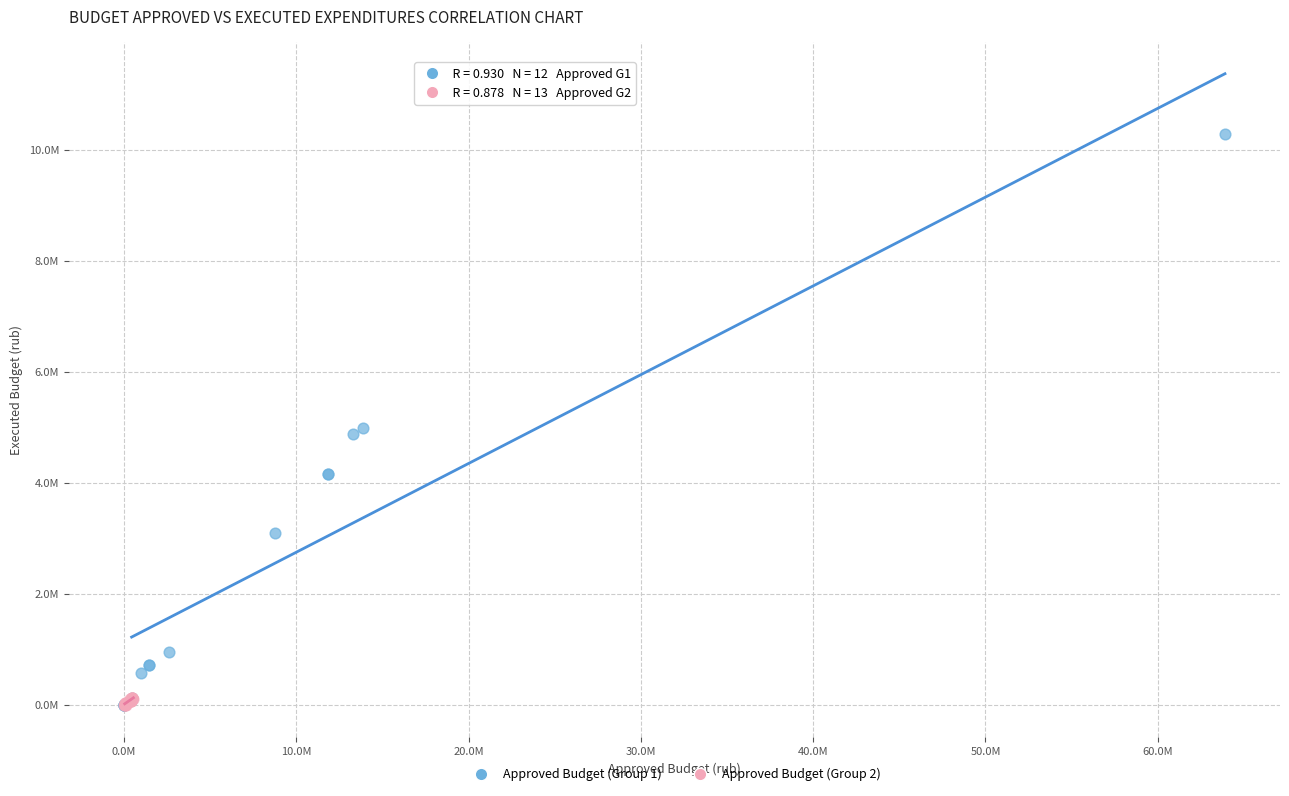

What are all the series names shown in the legend?

Approved Budget (Group 1), Approved Budget (Group 2)